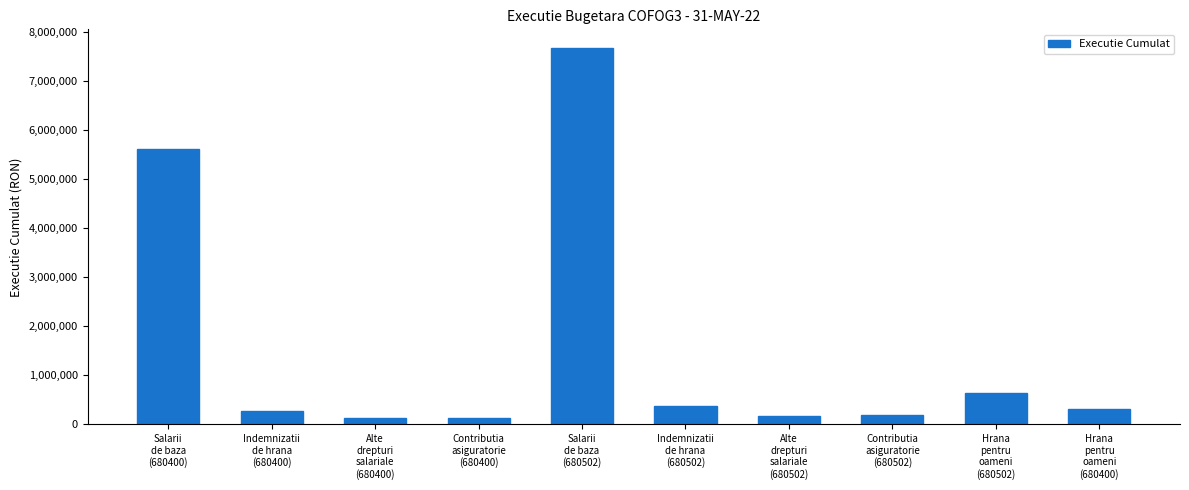

How many series are shown in this chart?

1